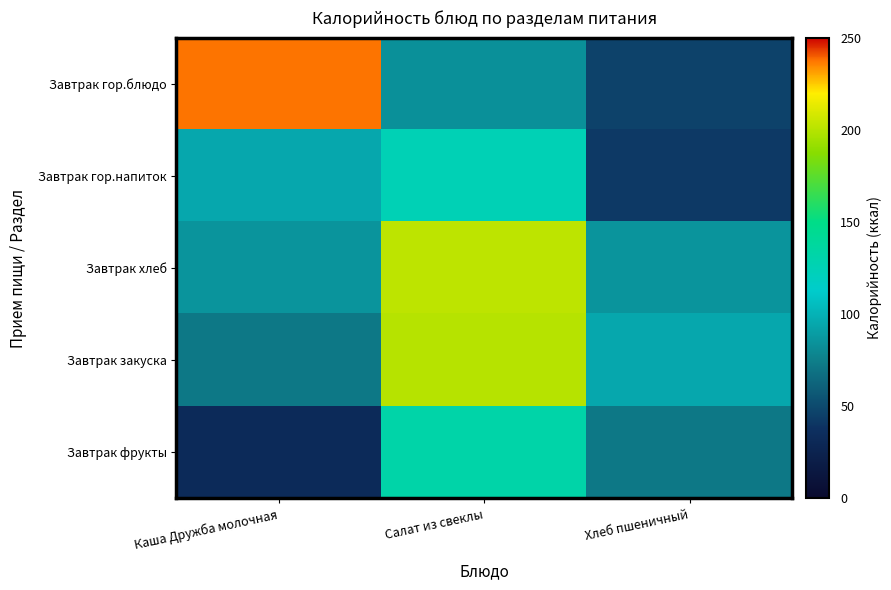

At Каша Дружба молочная, list the series in order from largest to smallest.

Завтрак гор.блюдо, Завтрак гор.напиток, Завтрак хлеб, Завтрак закуска, Завтрак фрукты